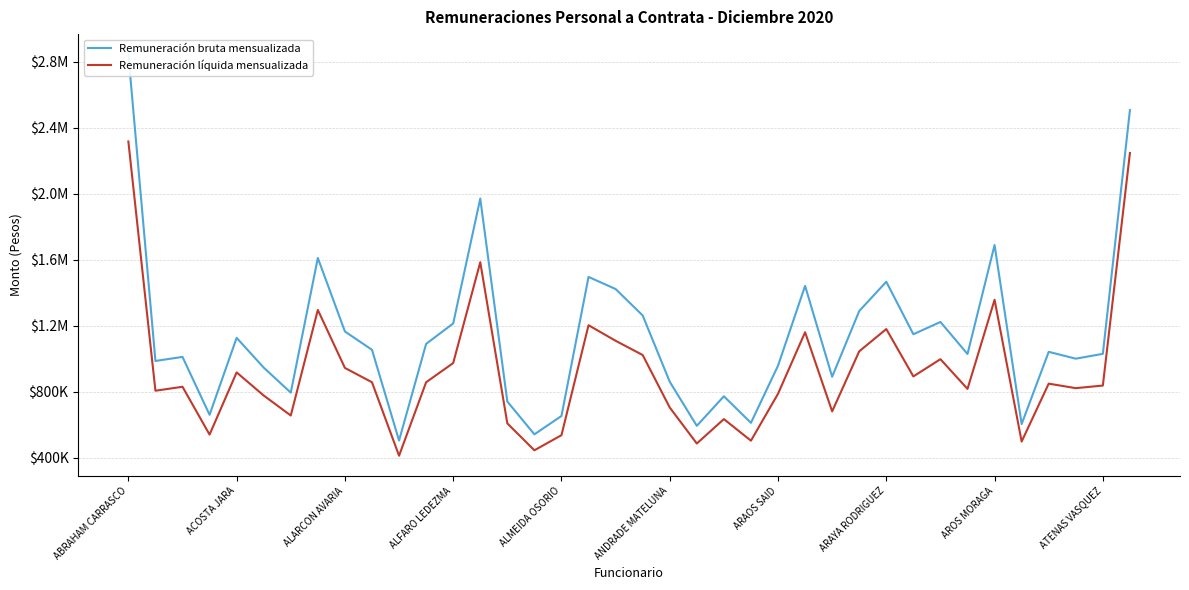

What is the sum of all Remuneración líquida mensualizada values?

35184141